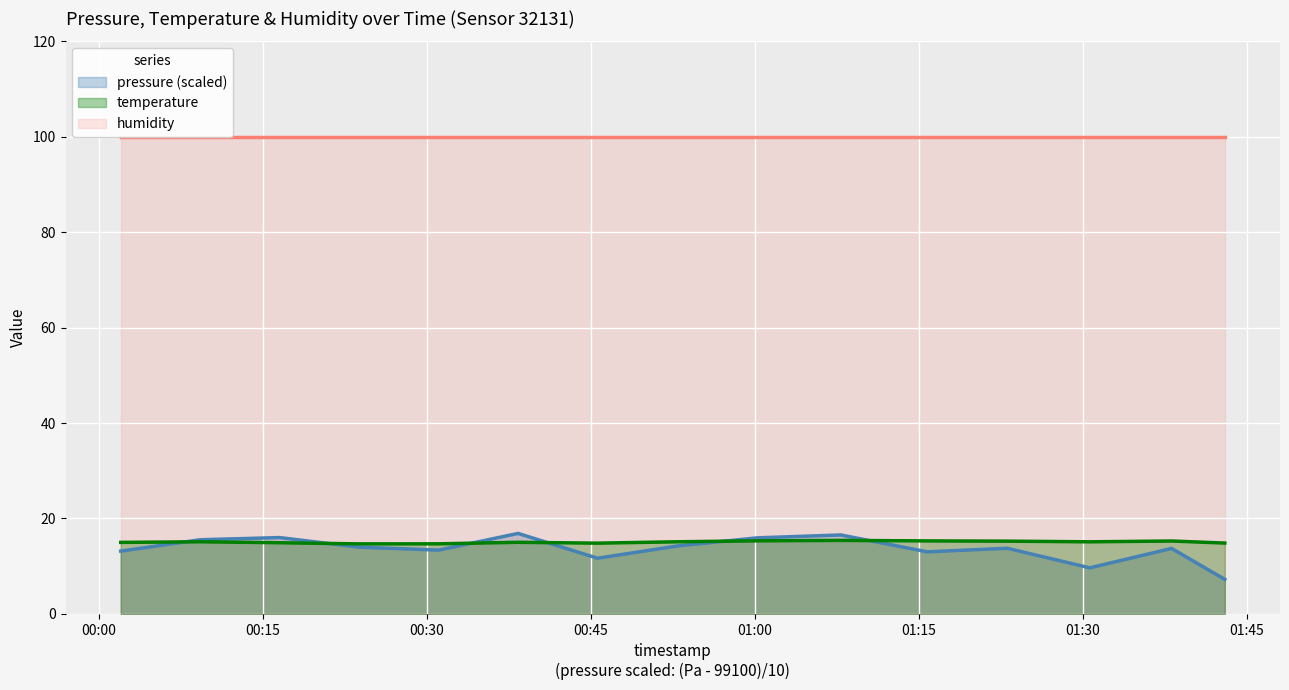

What is the lowest value of the pressure (scaled) series?

7.2